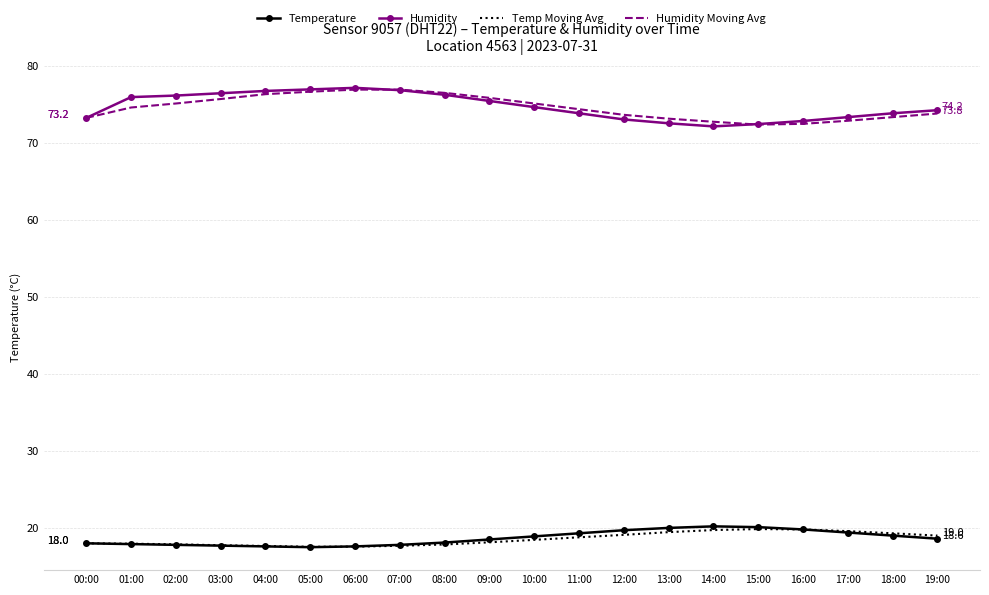

True or false: Humidity Moving Avg has a value of 75.7 at 03:00.

True